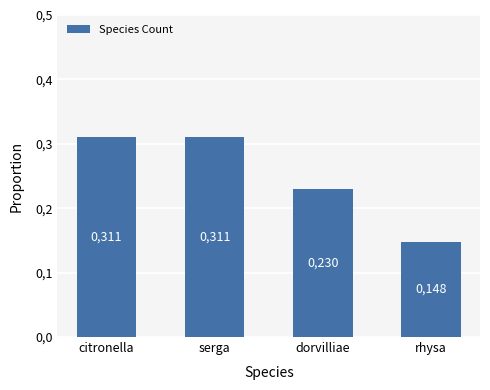

Reading left to right, extract all data points from this chart.

citronella=0.3	serga=0.3	dorvilliae=0.2	rhysa=0.1